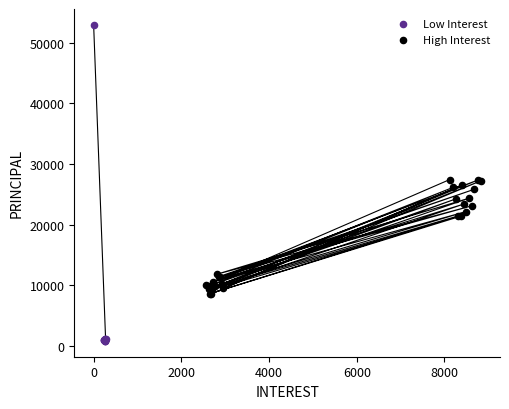

Which series contains the lowest Y value?

Low Interest